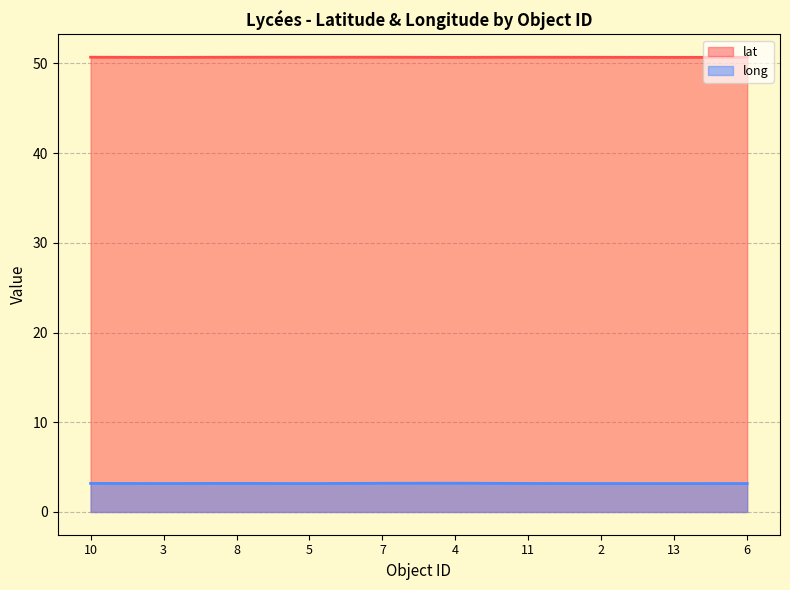

How many lines are shown in the chart?

2